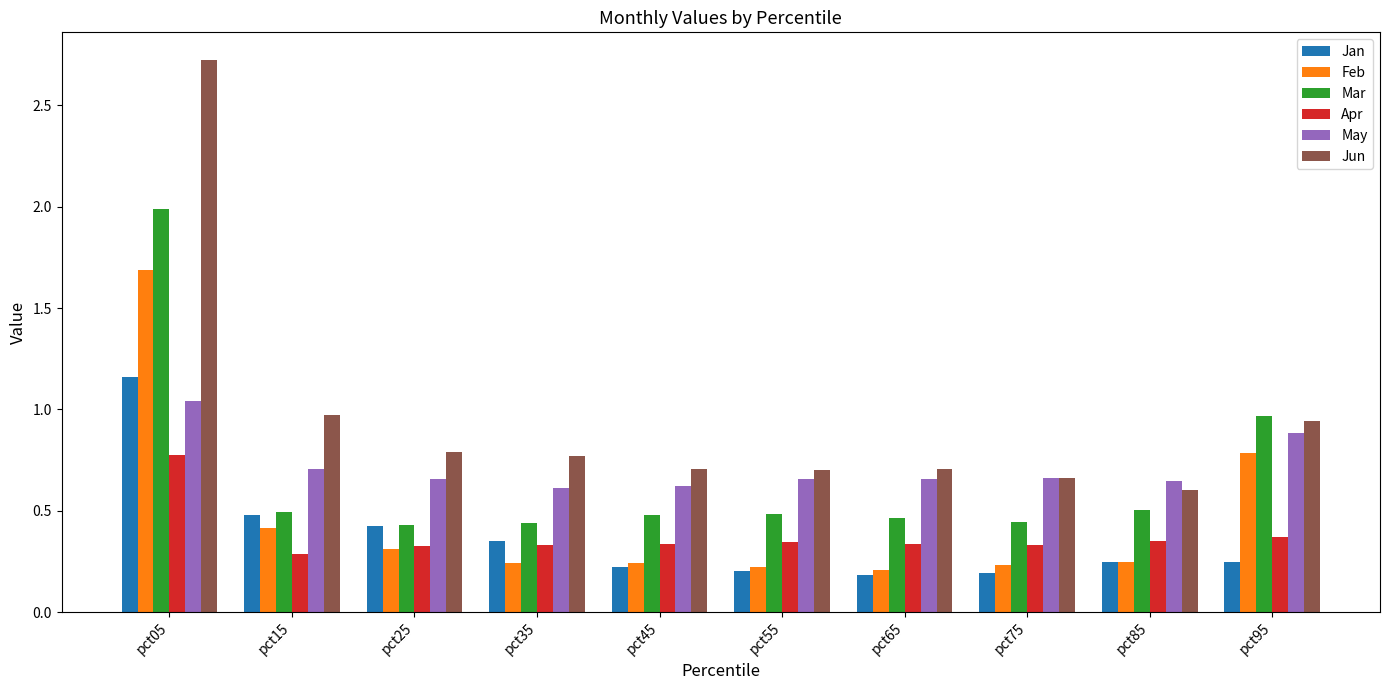

What is the highest value of the Mar series?

2.0